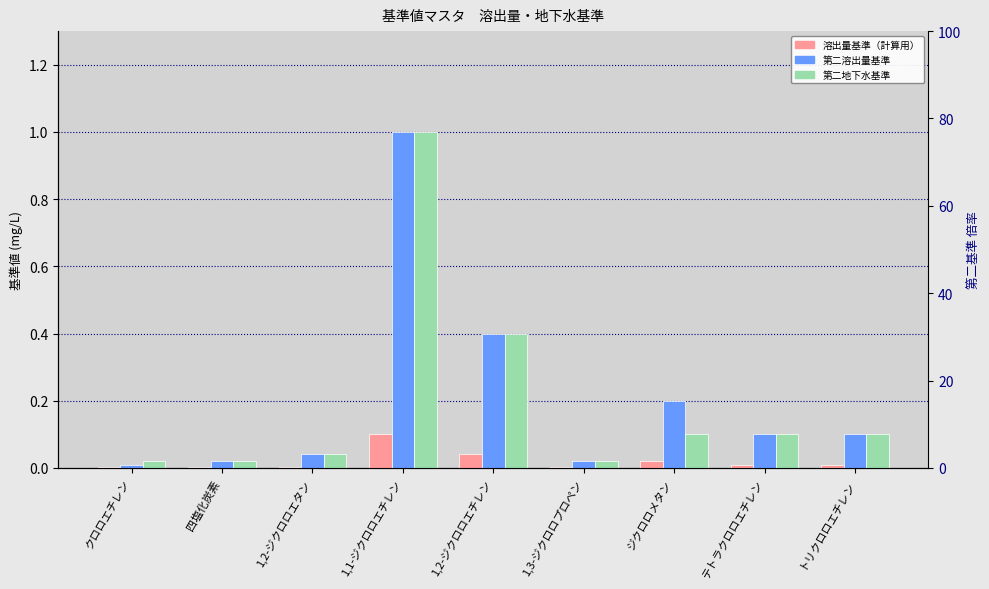

What position from the right is 1,1-ジクロロエチレン?

6